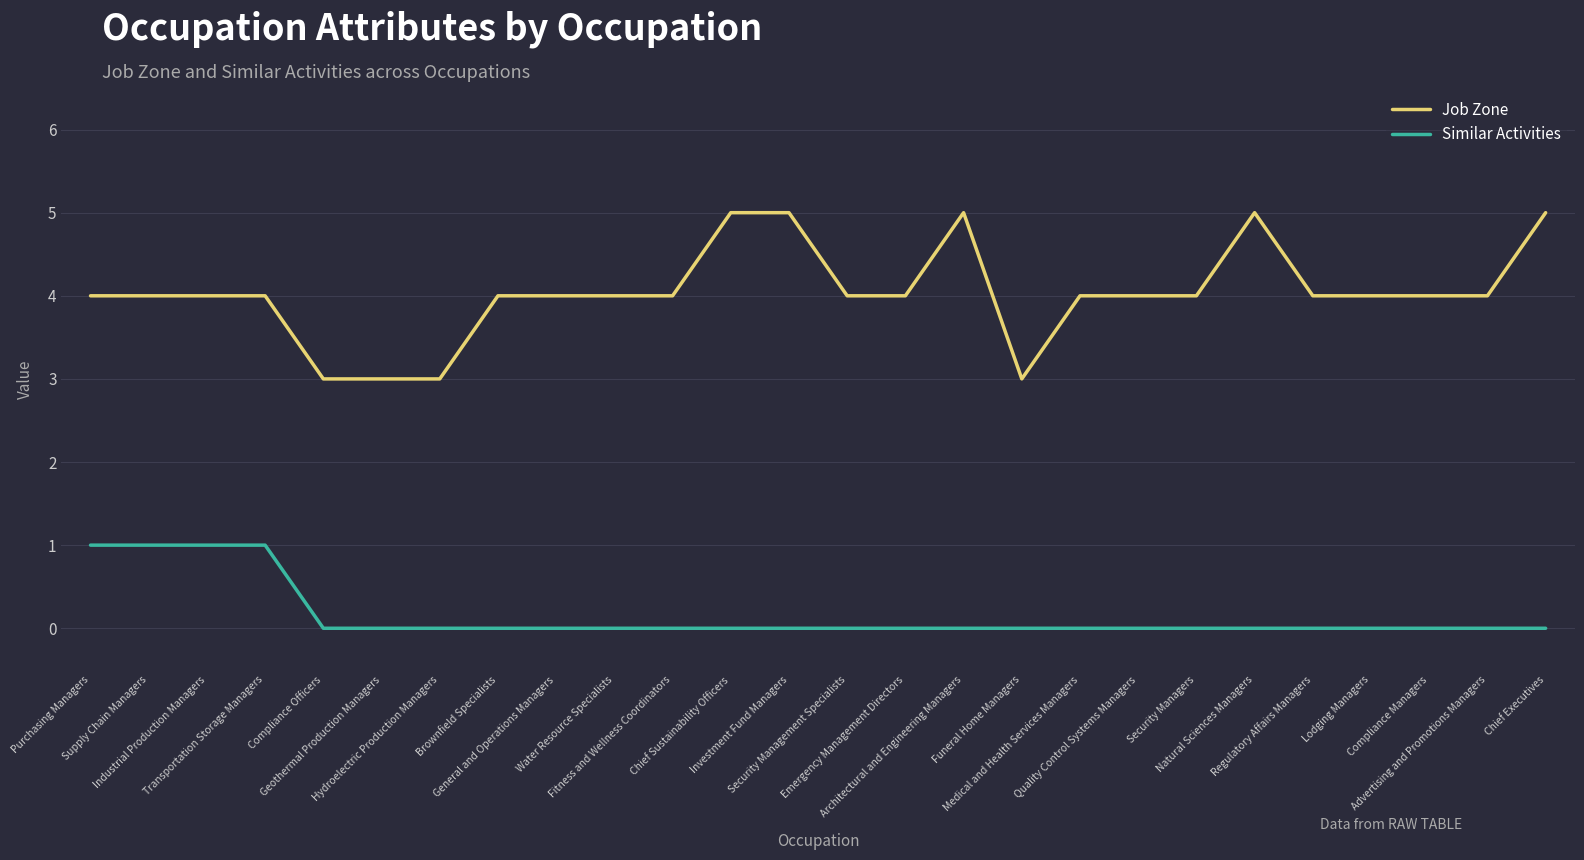

Which series has the largest total across all categories?

Job Zone